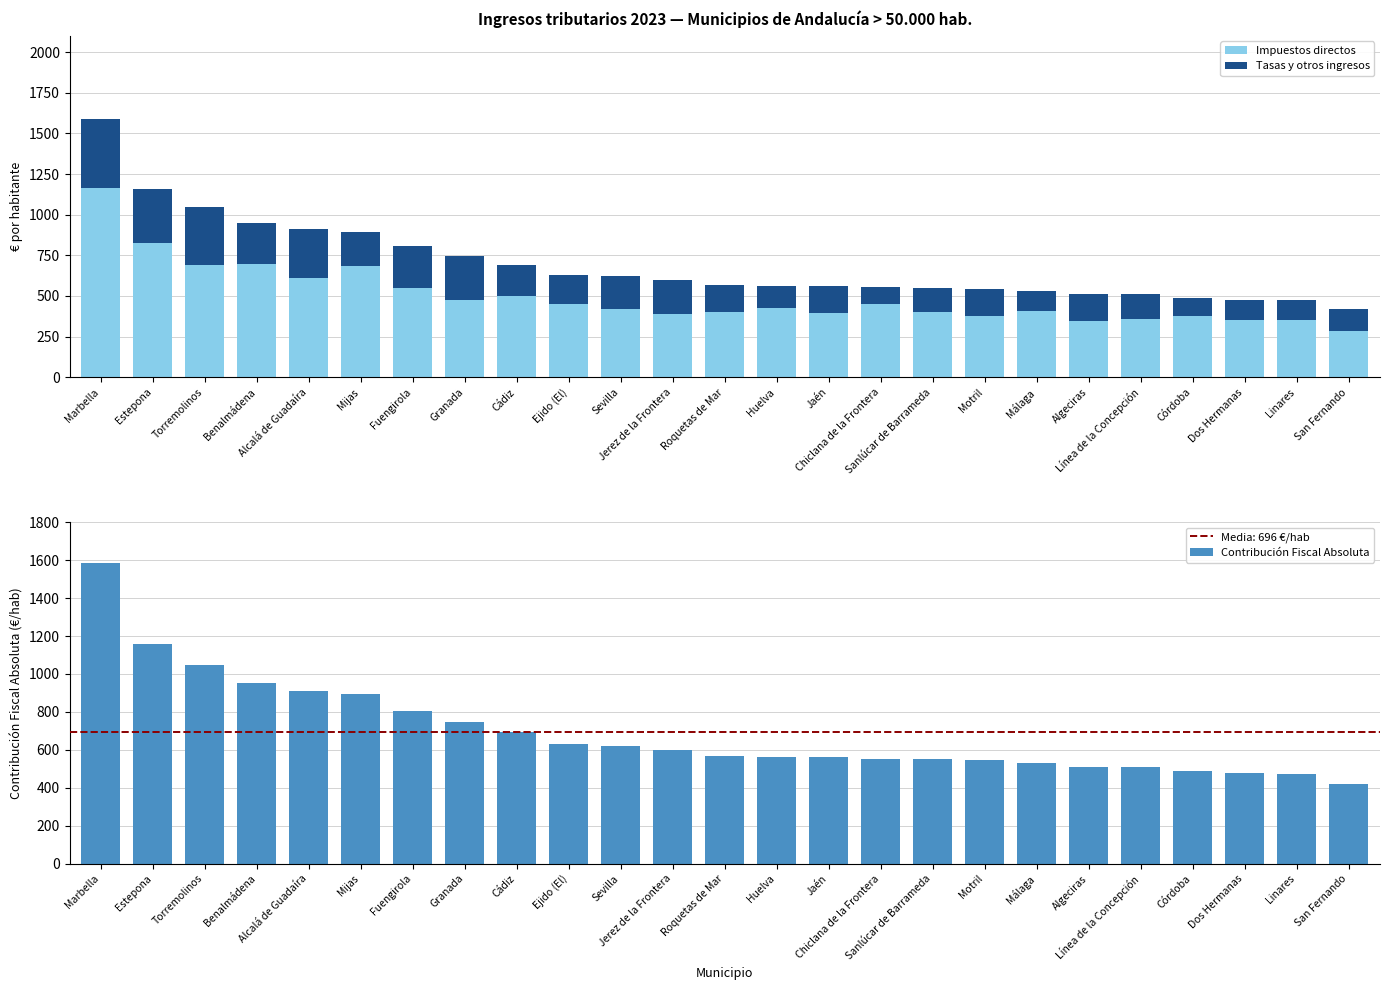

What is the label of the 2nd bar from the right?

Linares